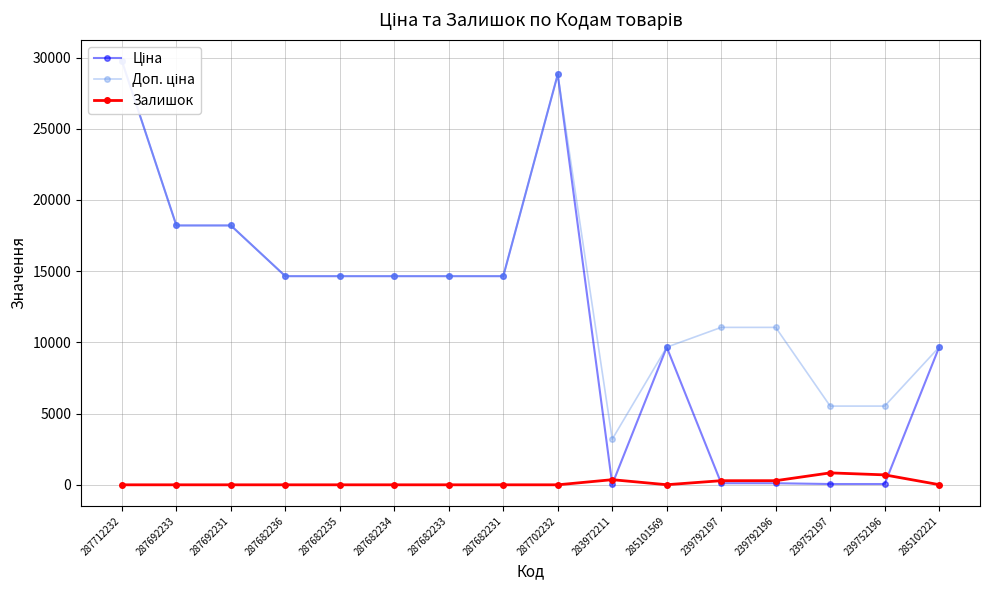

What is the total value across all series at 287682236?

29299.2